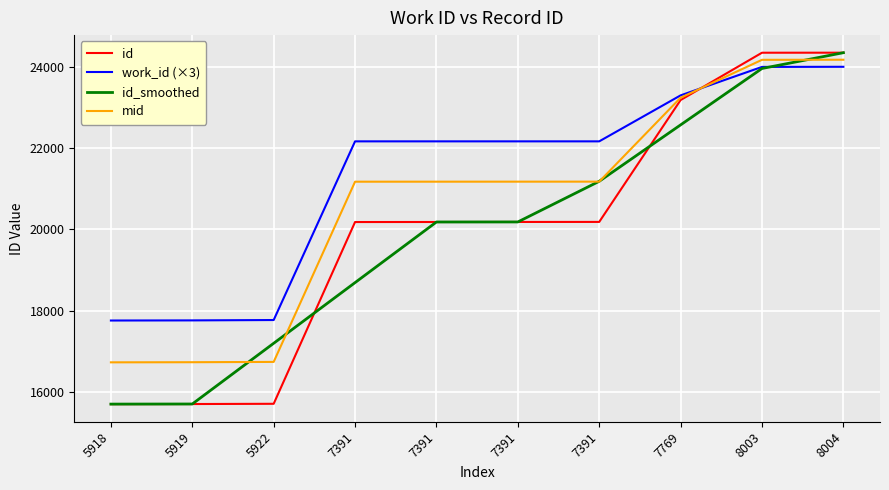

How many times do work_id (×3) and id_smoothed cross each other?

1